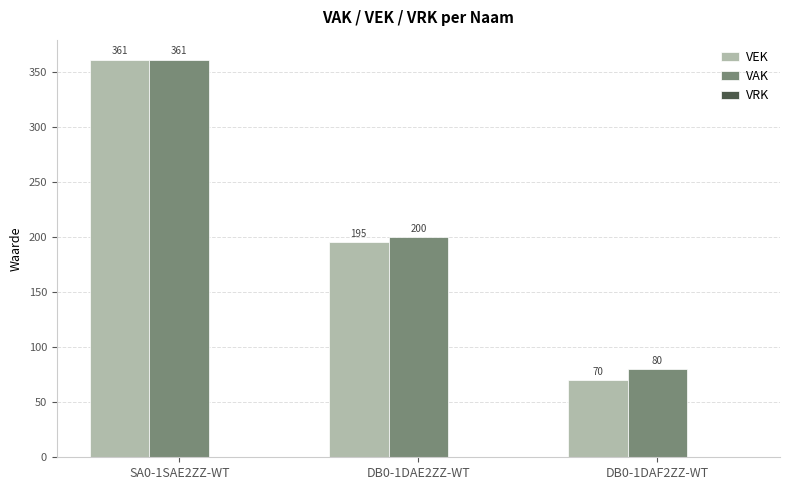

Which series has the widest spread of values?

VEK